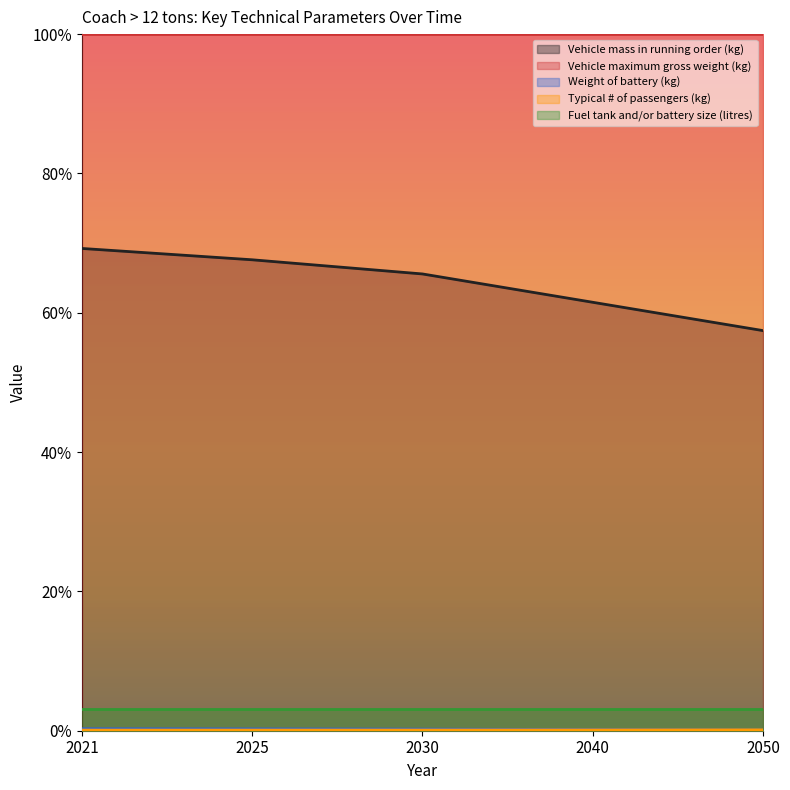

After their last crossing, which series has the higher values: Weight of battery (kg) or Typical # of passengers (kg)?

Typical # of passengers (kg)